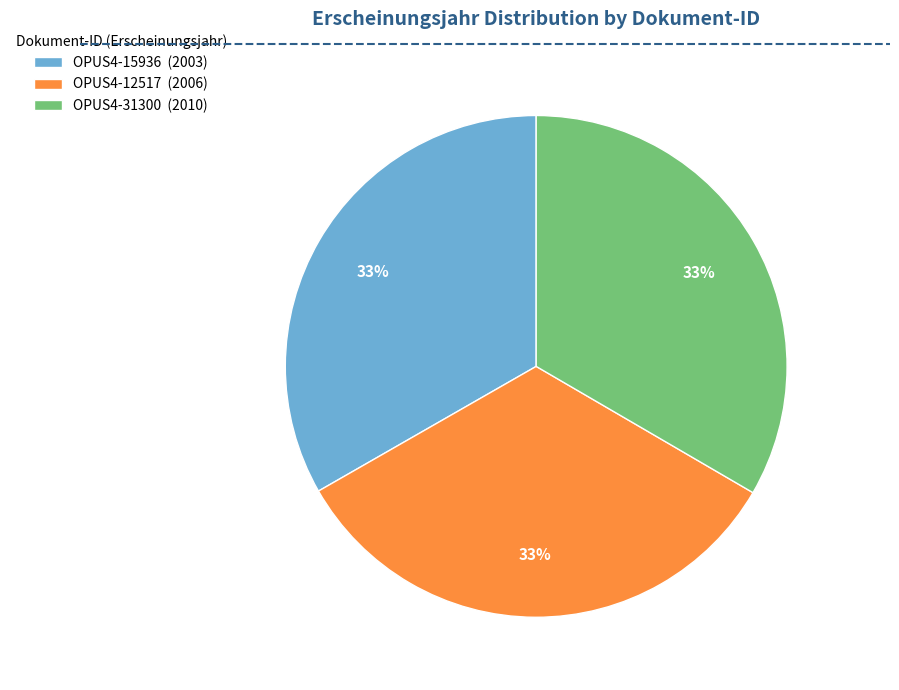

To the nearest percent, what percentage of the pie is OPUS4-12517 (2006)?

33%